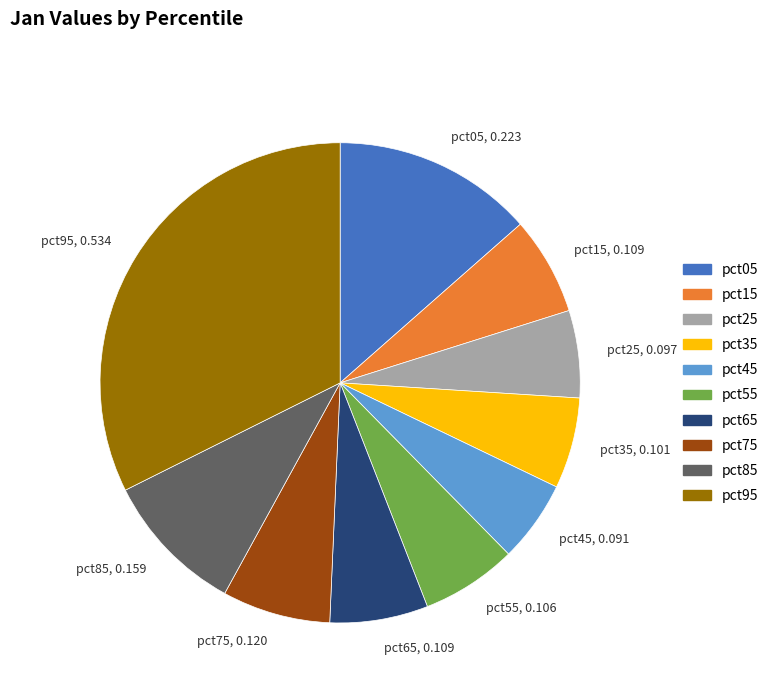

Is it true that pct45 is 5% of the pie?

True